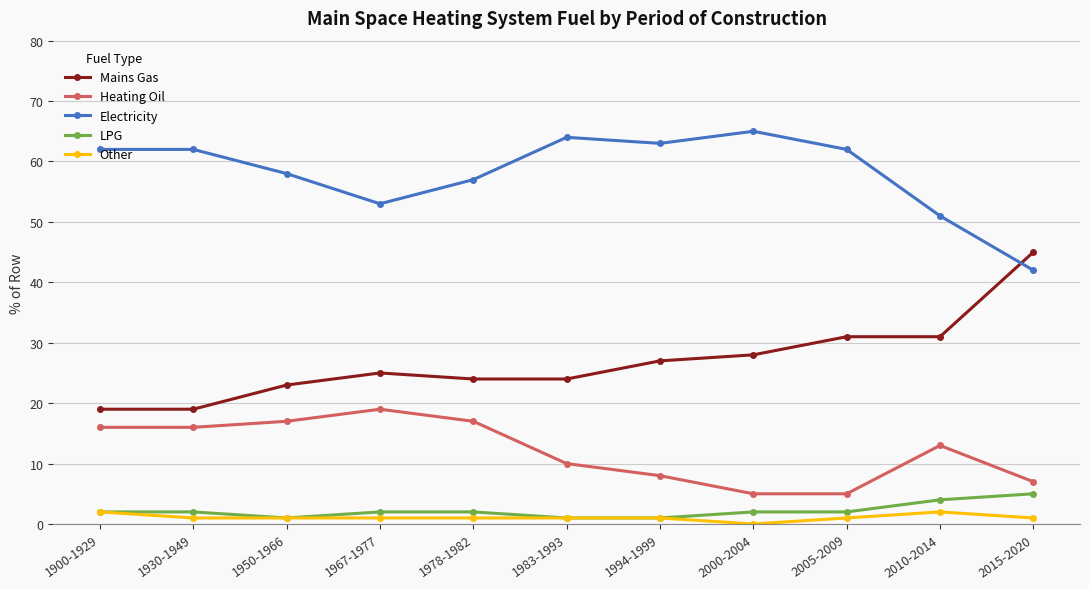

What is the value of the Other point at the 10th from the left?

2